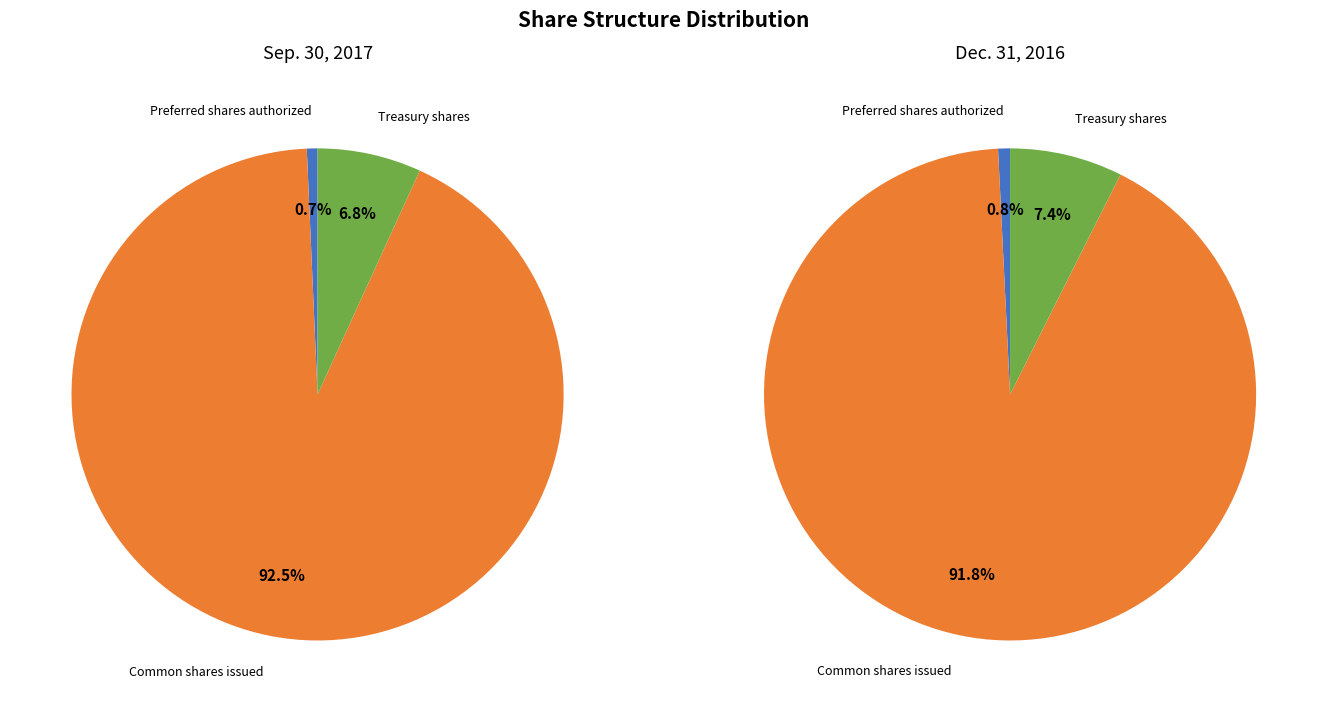

What is the majority slice?

Common shares issued